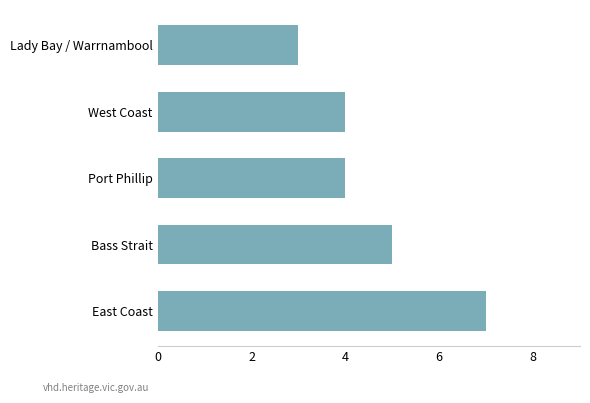

What is the maximum value shown in the chart?

7